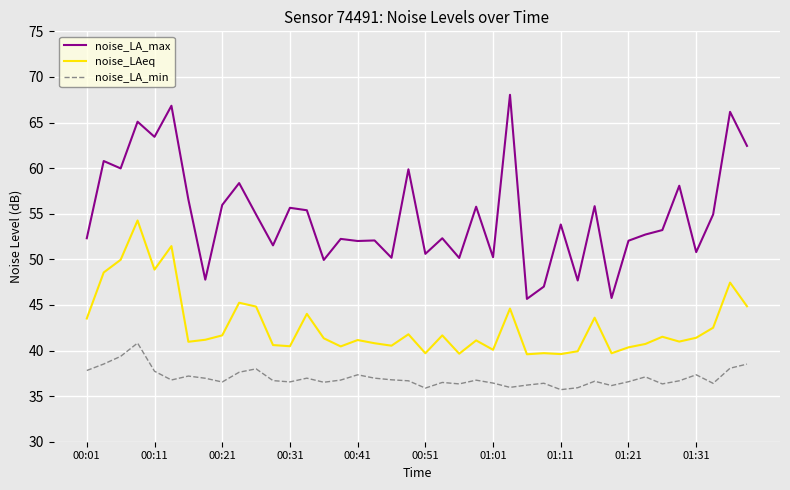

Which series has the widest spread of values?

noise_LA_max